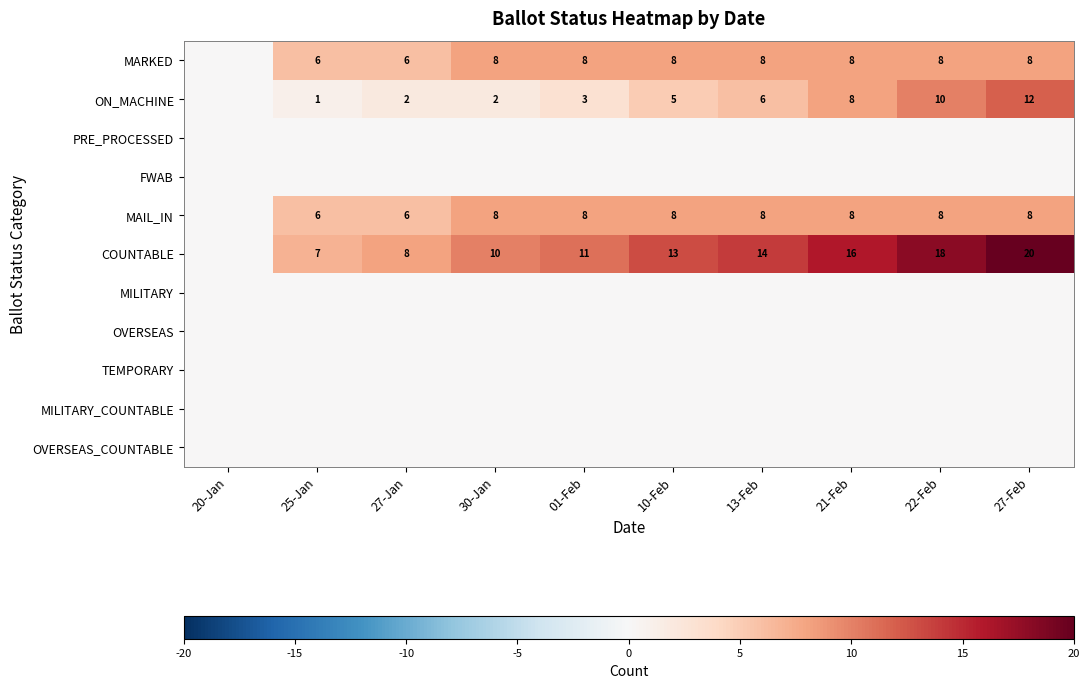

True or false: COUNTABLE has a value of 10 at 30-Jan.

True